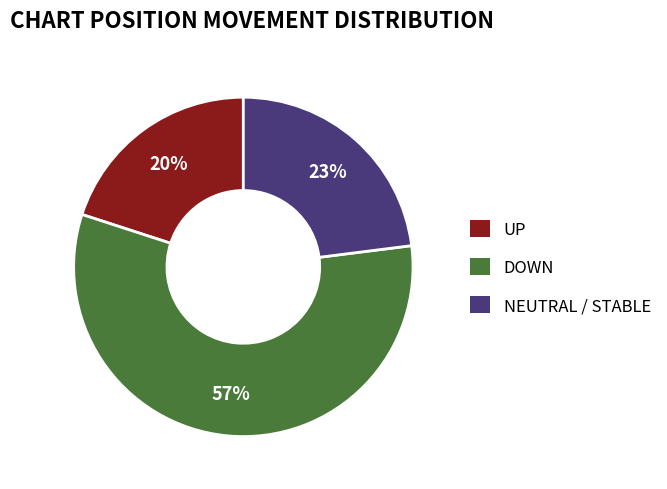

Is there a majority slice in this chart?

Yes